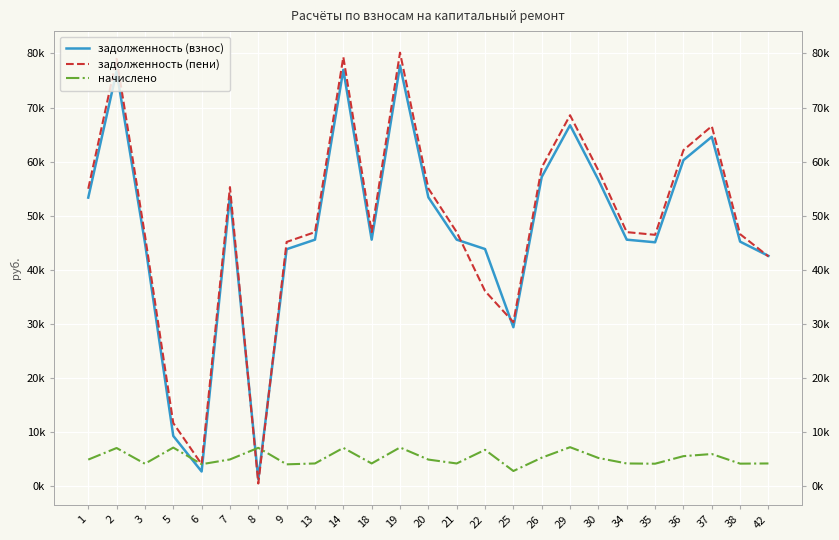

At which category is the sum across all series the highest?

19